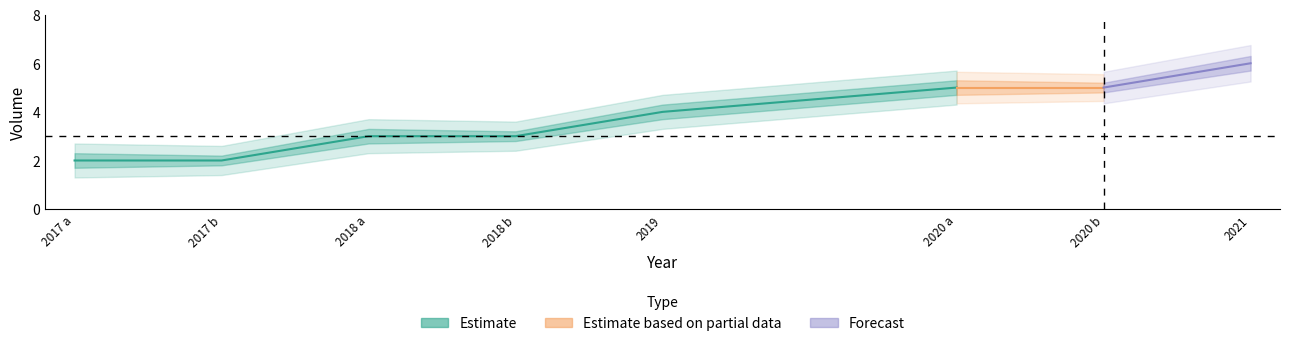

What is the difference between the Volume_low values at 2019 and 2017?

2.0